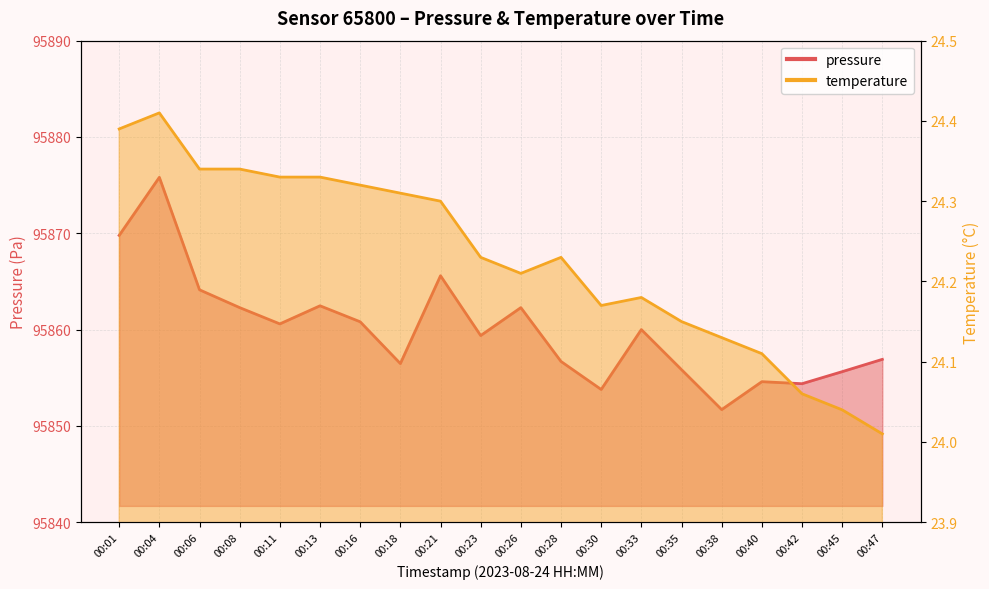

At which label does temperature reach its minimum?

00:47